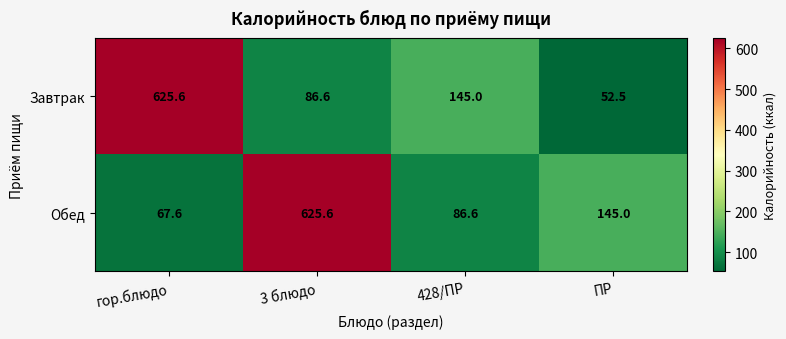

What is the sum of all Завтрак values?

909.7